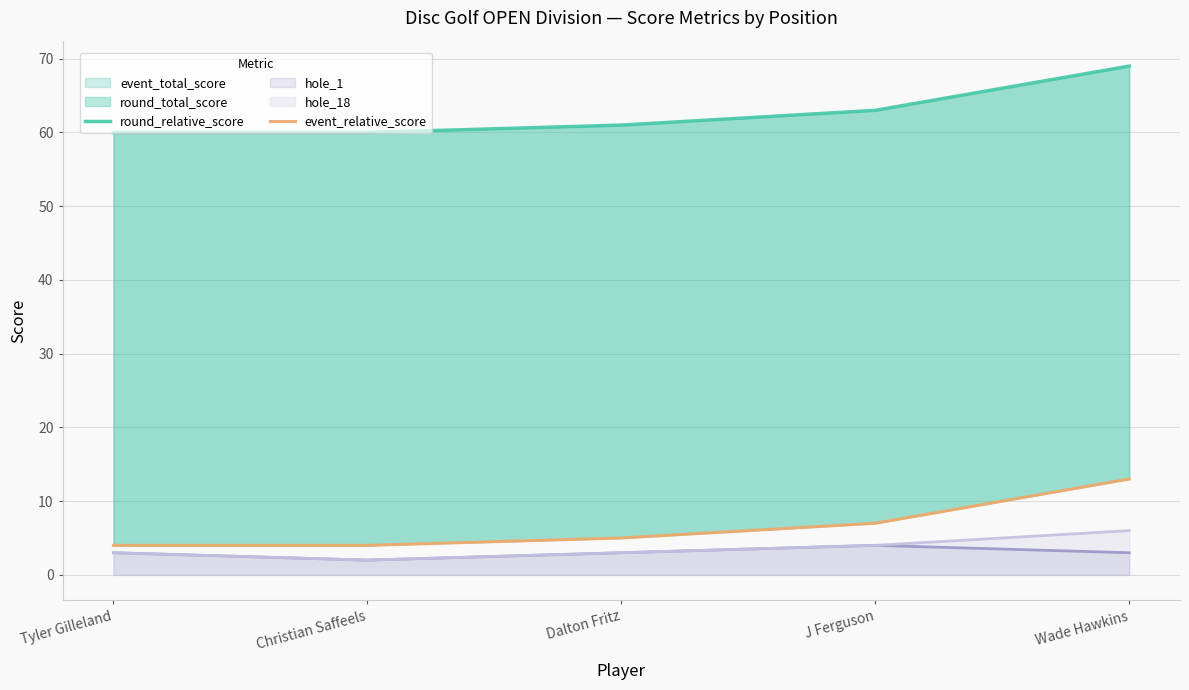

What position from the left is Tyler Gilleland?

1